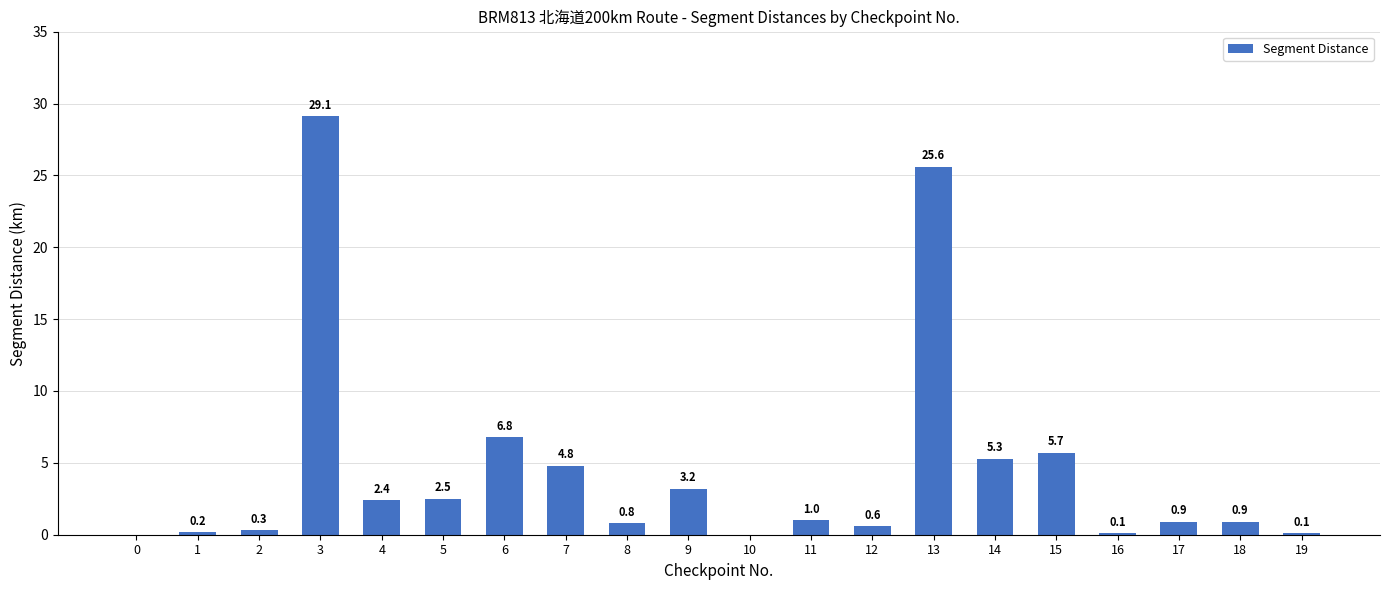

Approximately how many times larger is the value at 18 compared to 4?

0.4